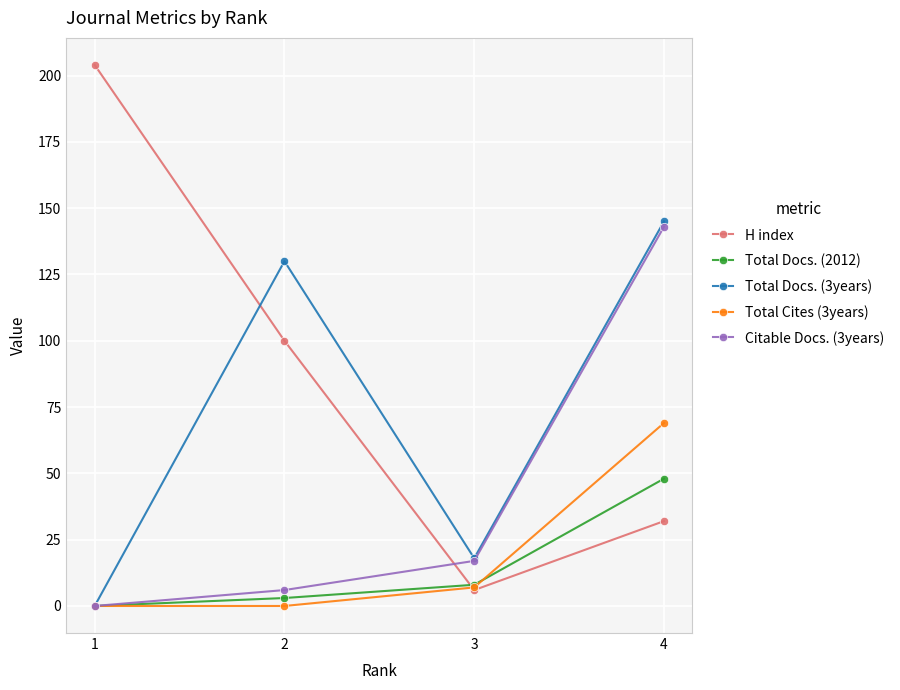

Reading right to left, transcribe all the data shown in this chart.

H index: 4=32	3=6	2=100	1=204
Total Docs. (2012): 4=48	3=8	2=3	1=0
Total Docs. (3years): 4=145	3=18	2=130	1=0
Total Cites (3years): 4=69	3=7	2=0	1=0
Citable Docs. (3years): 4=143	3=17	2=6	1=0